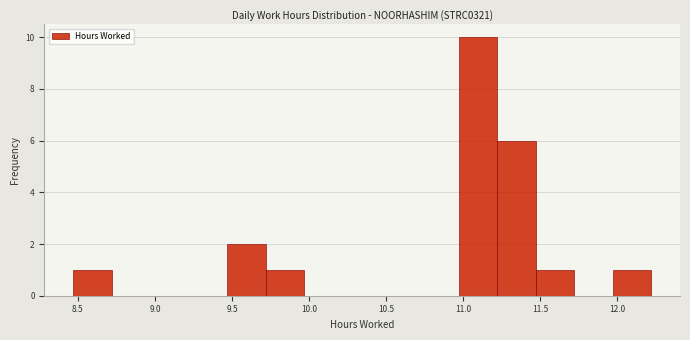

Reading left to right, list every bar in this chart as the range it spans on the x-axis followed by its height. Neither the bar edges nor the heights are printed on the chart, so give them approximately, as read against the axes.

8.47 to 8.72: 1
8.72 to 8.97: 0
8.97 to 9.22: 0
9.22 to 9.47: 0
9.47 to 9.72: 2
9.72 to 9.97: 1
9.97 to 10.22: 0
10.22 to 10.47: 0
10.47 to 10.72: 0
10.72 to 10.97: 0
10.97 to 11.22: 10
11.22 to 11.47: 6
11.47 to 11.72: 1
11.72 to 11.97: 0
11.97 to 12.22: 1